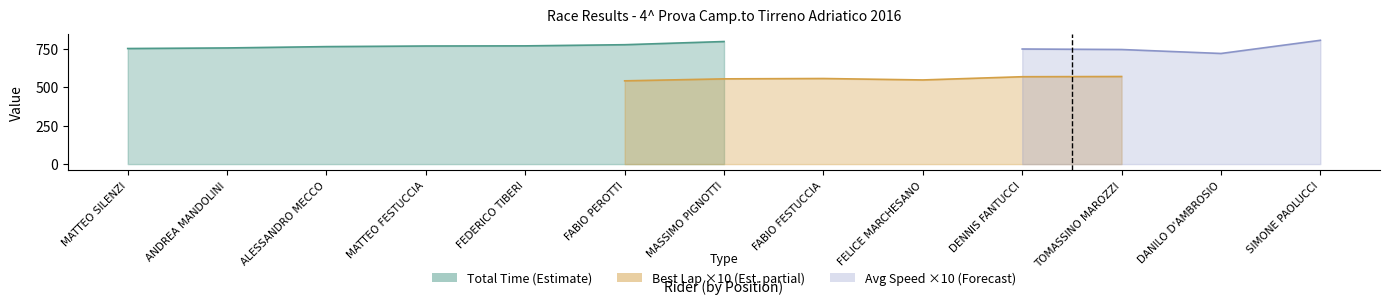

Does the chart display data point markers on the line(s)?

No